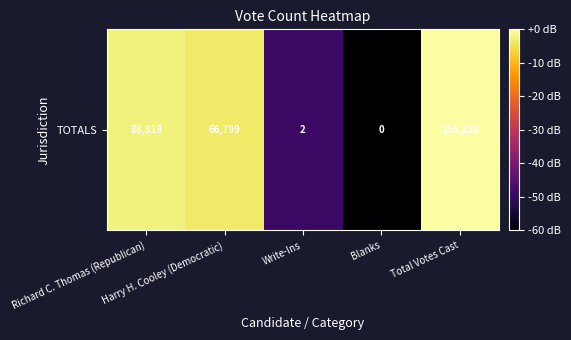

The chart shows a value of -109.4 at Blanks. True or false?

False